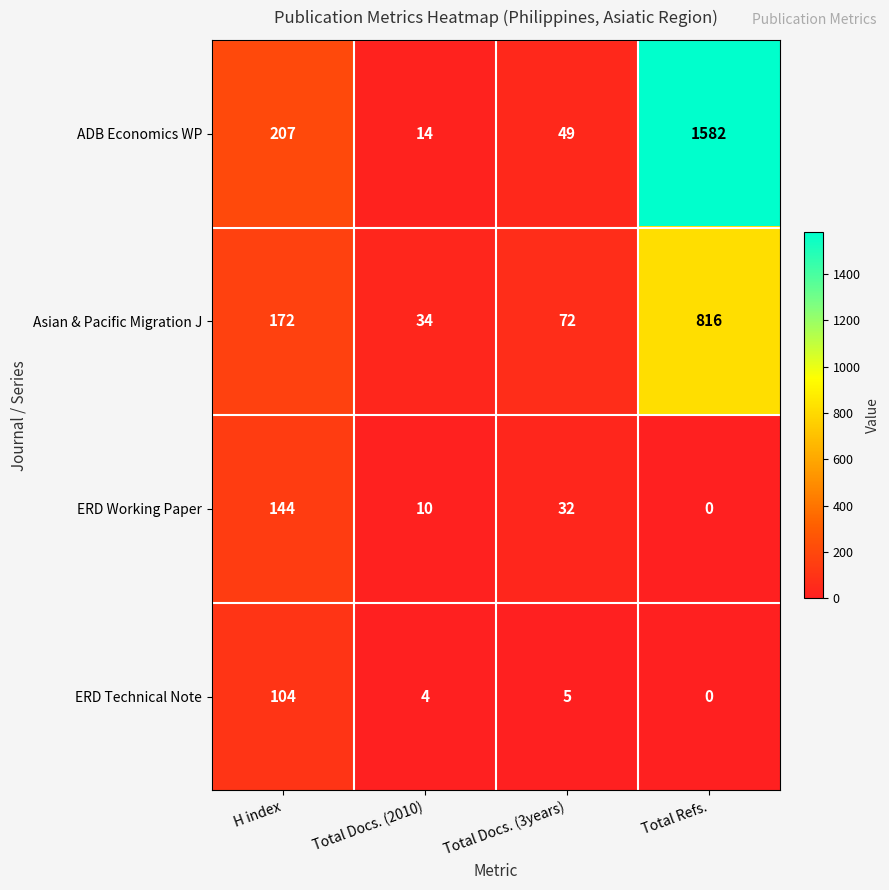

What value does the ADB Economics WP series have at H index?

207